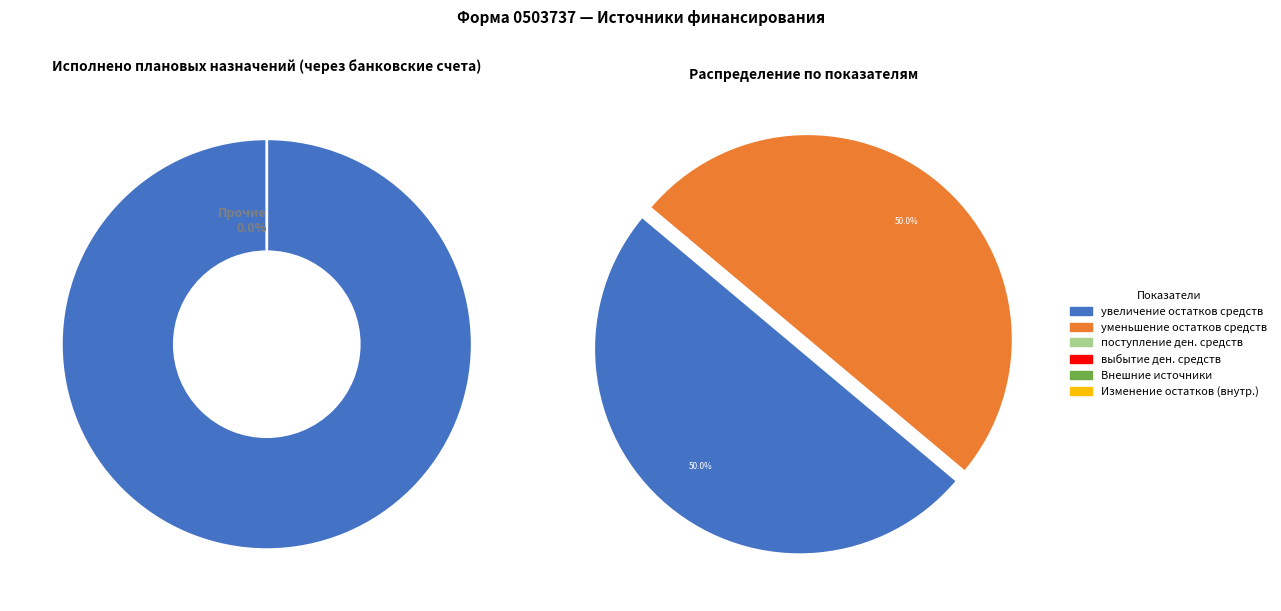

Does выбытие денежных средств represent more than half of the total?

No